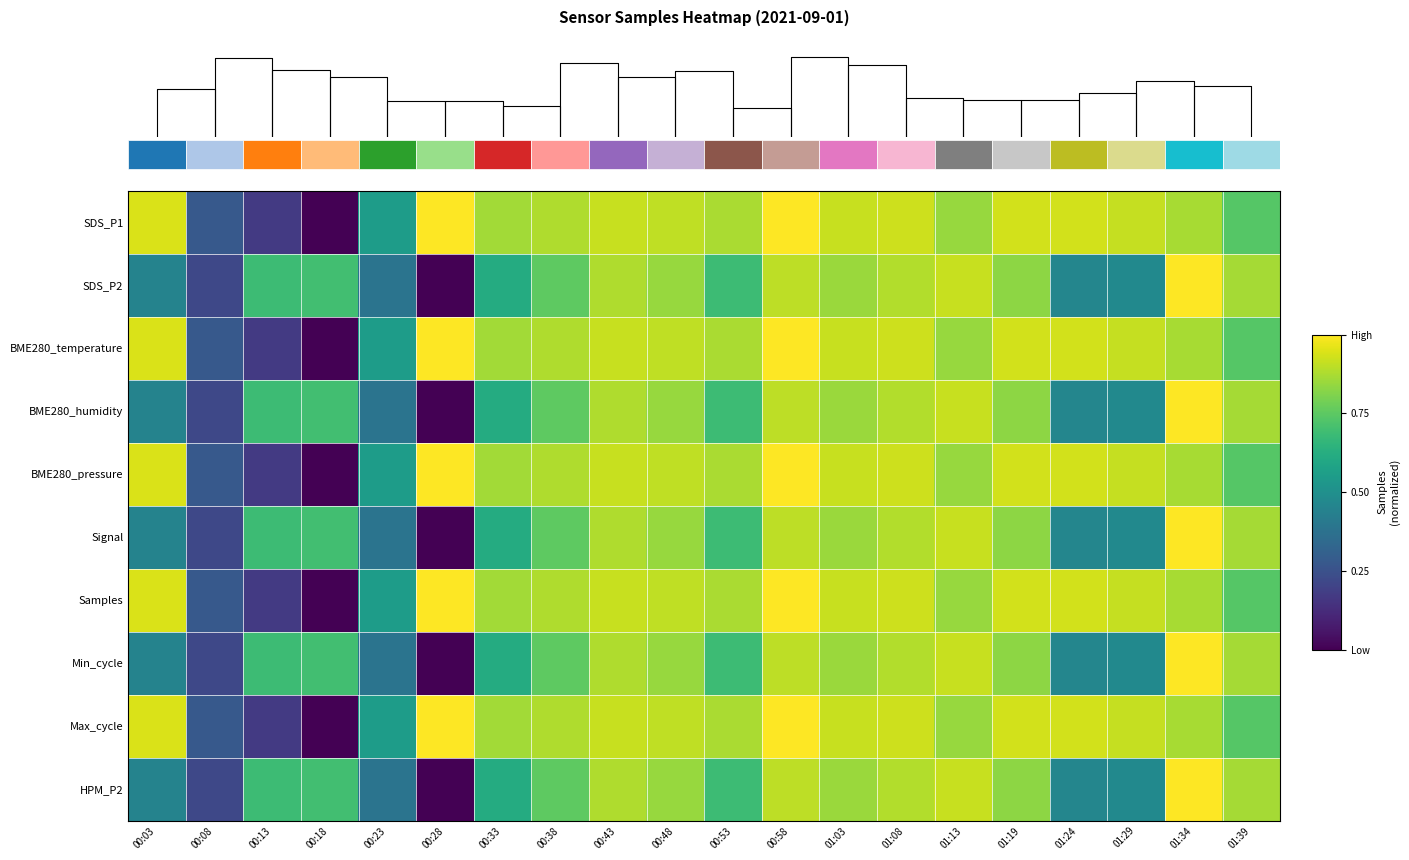

The Min_cycle series shows 0.6 at 00:23. True or false?

False